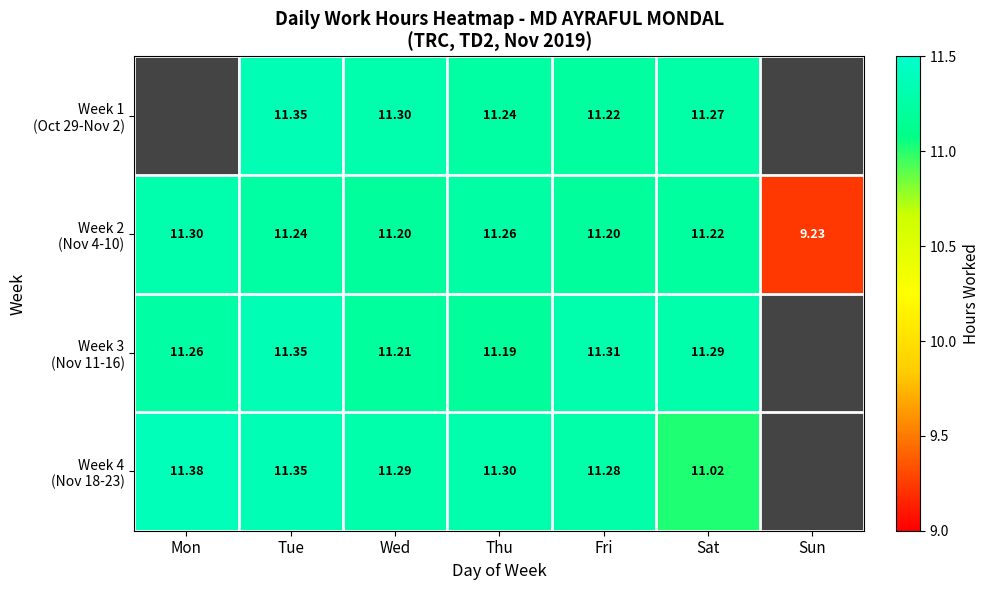

List the series in order of their peak value, highest first.

Week 4 (Nov 18-23), Week 3 (Nov 11-16), Week 1 (Oct 29-Nov 2), Week 2 (Nov 4-10)